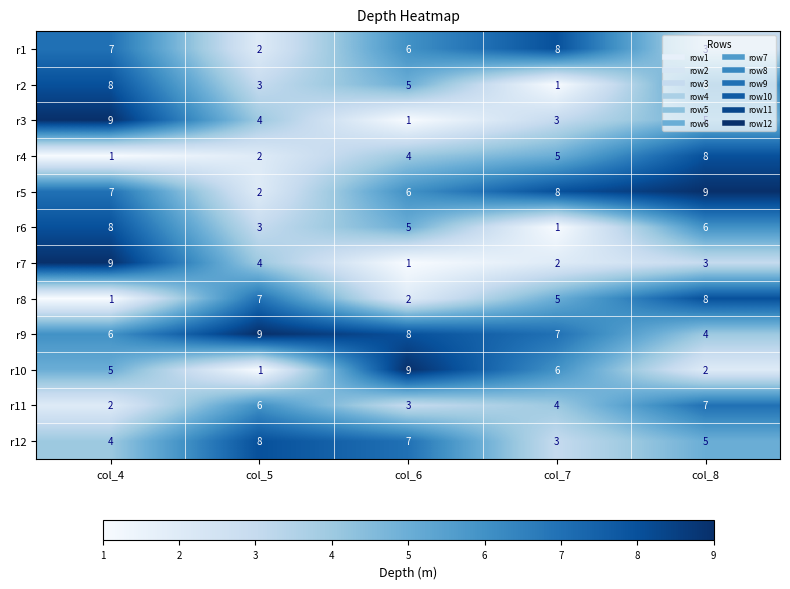

What is the difference between the maximum and minimum values in the r2 series?

7